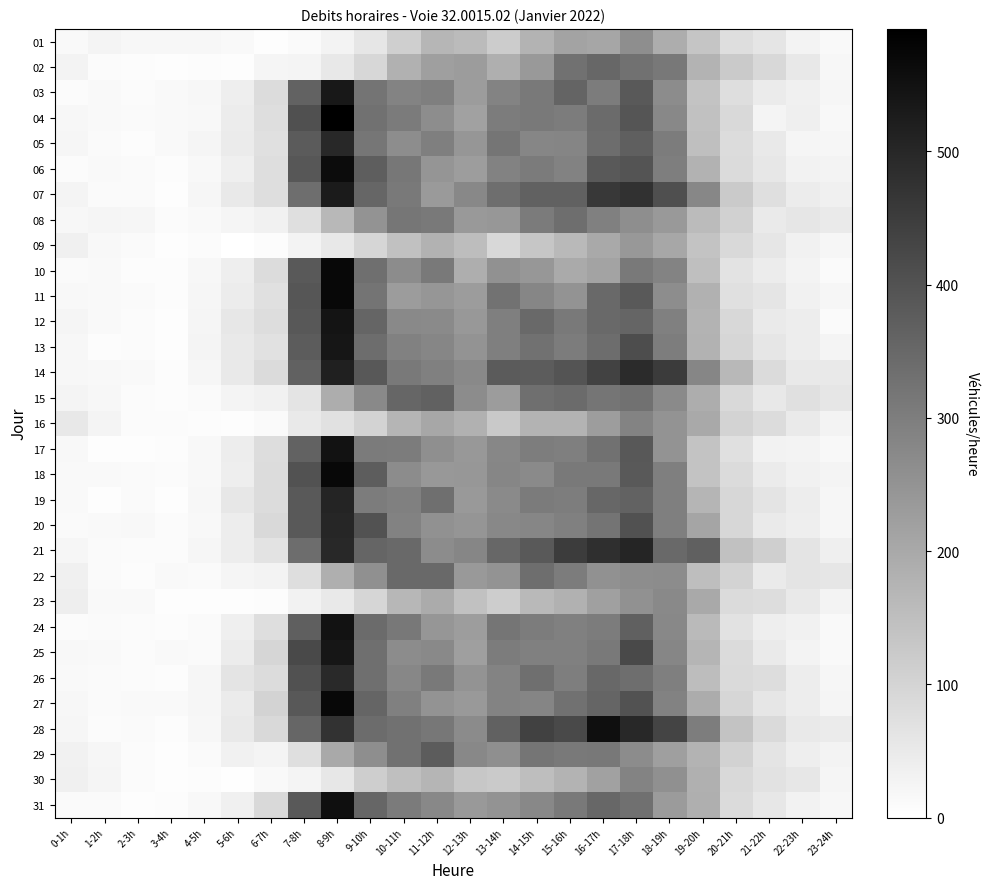

At which category does the chart reach its peak across all series?

8-9h